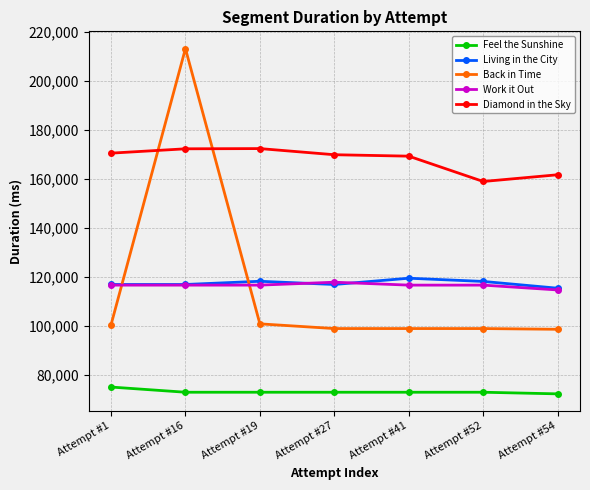

Which series has the largest range (max minus min)?

Back in Time